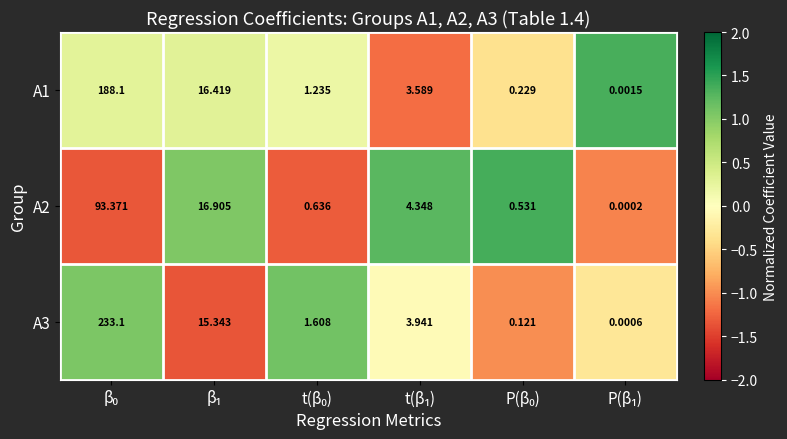

Rank the series by their maximum value, from lowest to highest.

A2, A1, A3